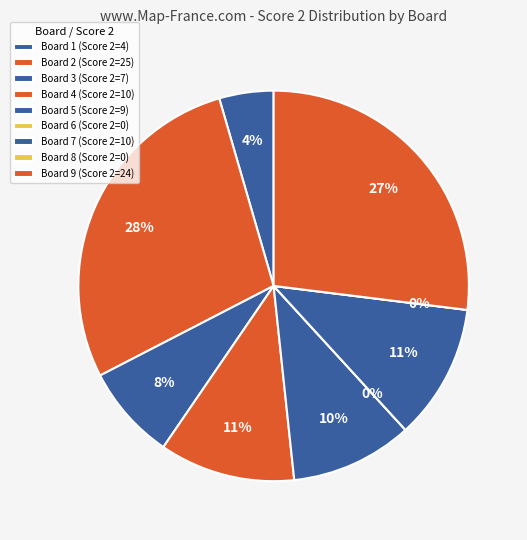

Is it true that Board 9 is 35% of the pie?

False